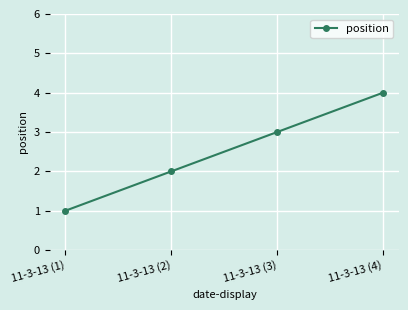

How many values are between 2 and 4?

3